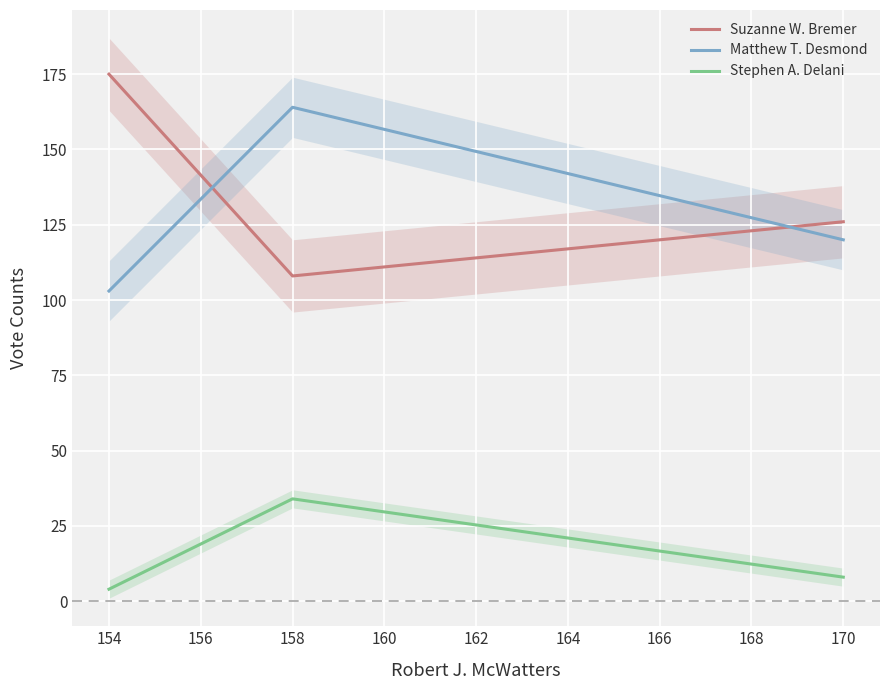

What is the difference between the Stephen A. Delani values at 158 and 170?

26